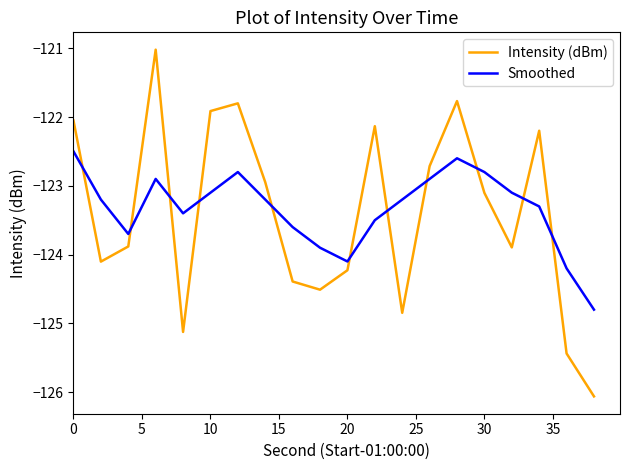

Rank the series by their maximum value, from highest to lowest.

Intensity (dBm), Smoothed